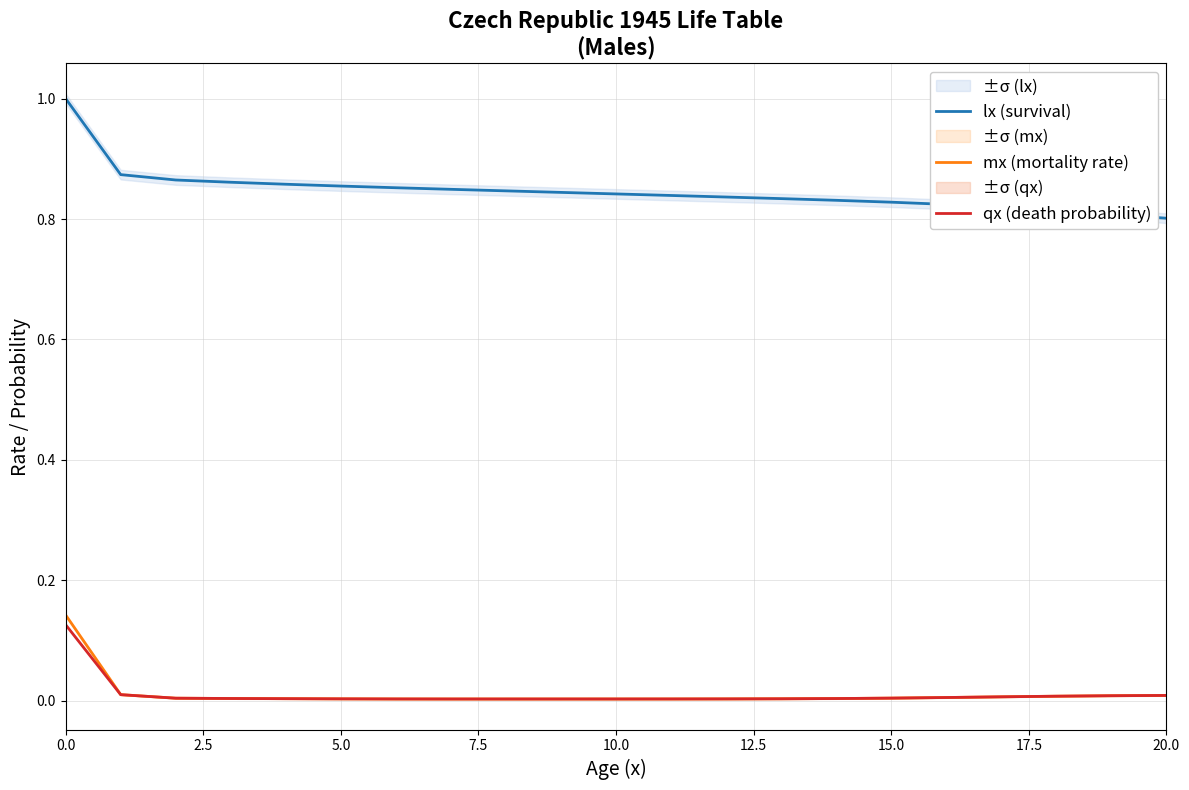

True or false: mx (mortality rate) and lx (survival) intersect in this chart.

False